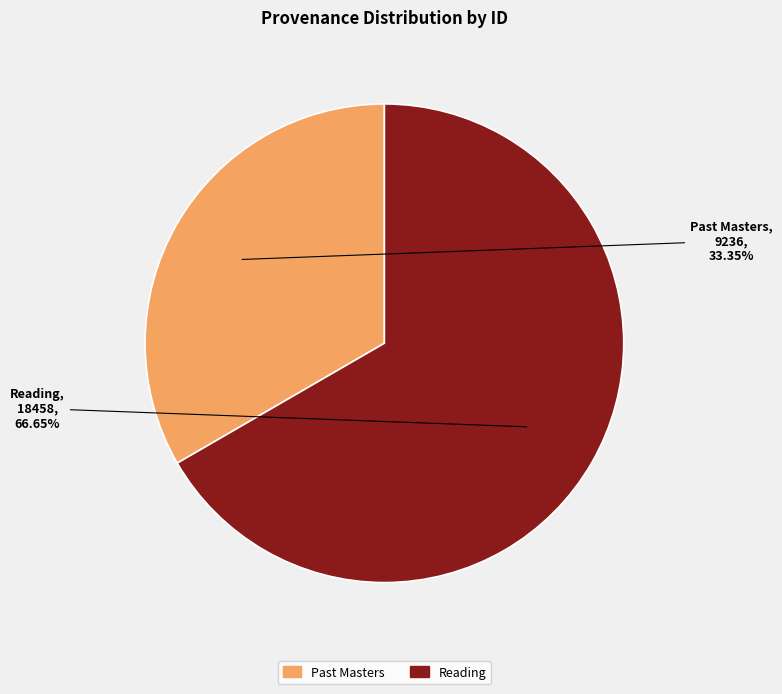

Do Reading and Past Masters together represent more than half of the pie?

Yes